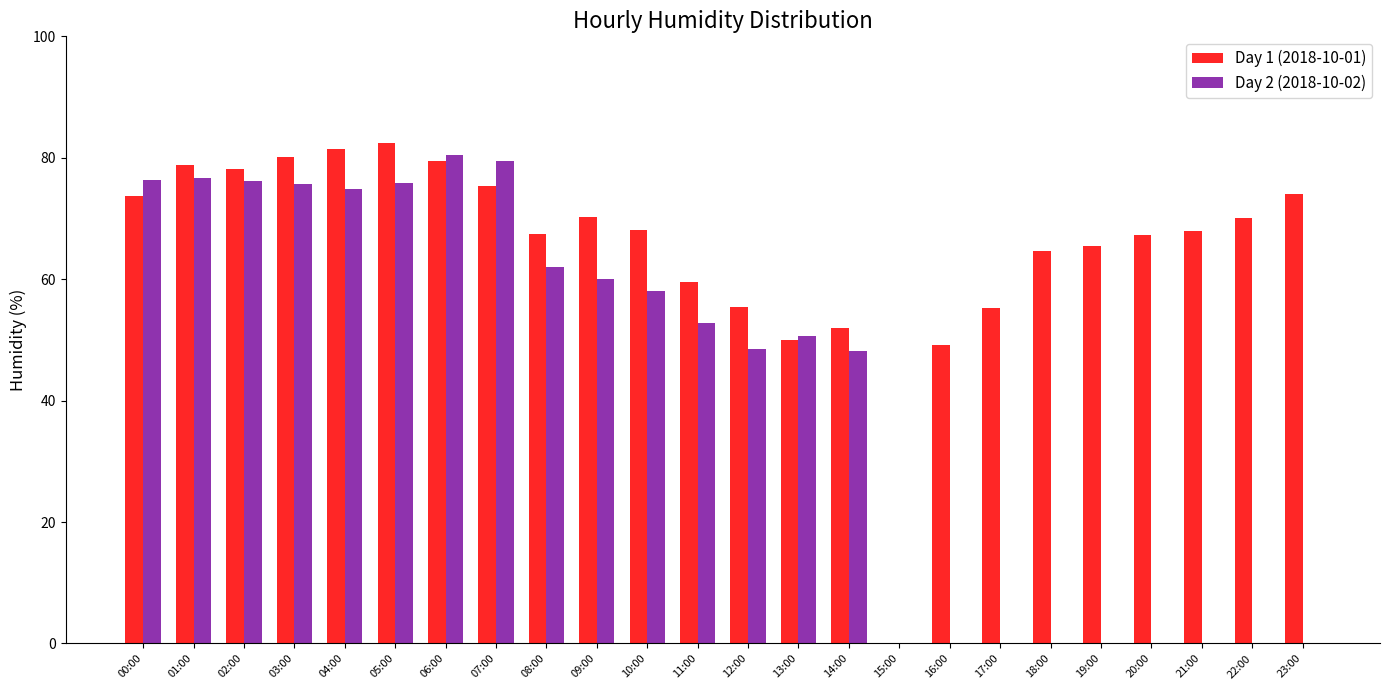

Which series has the largest range (max minus min)?

Day 1 (2018-10-01)